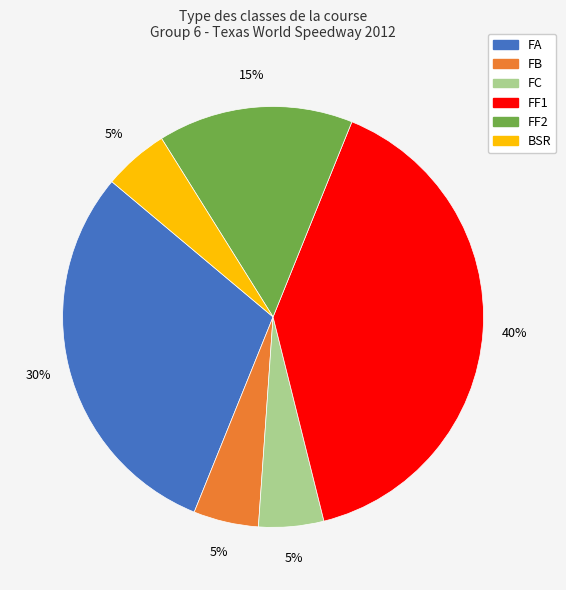

Which category has the biggest portion of the pie?

FF1